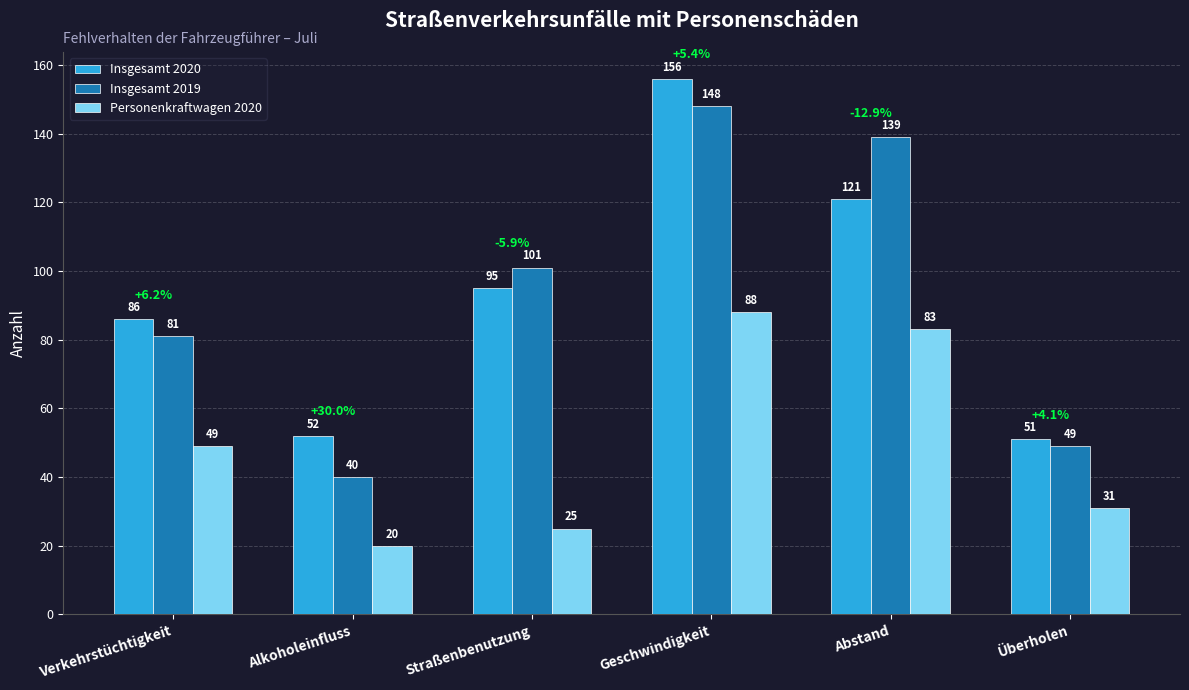

At Geschwindigkeit, list the series in order from smallest to largest.

Personenkraftwagen 2020, Insgesamt 2019, Insgesamt 2020